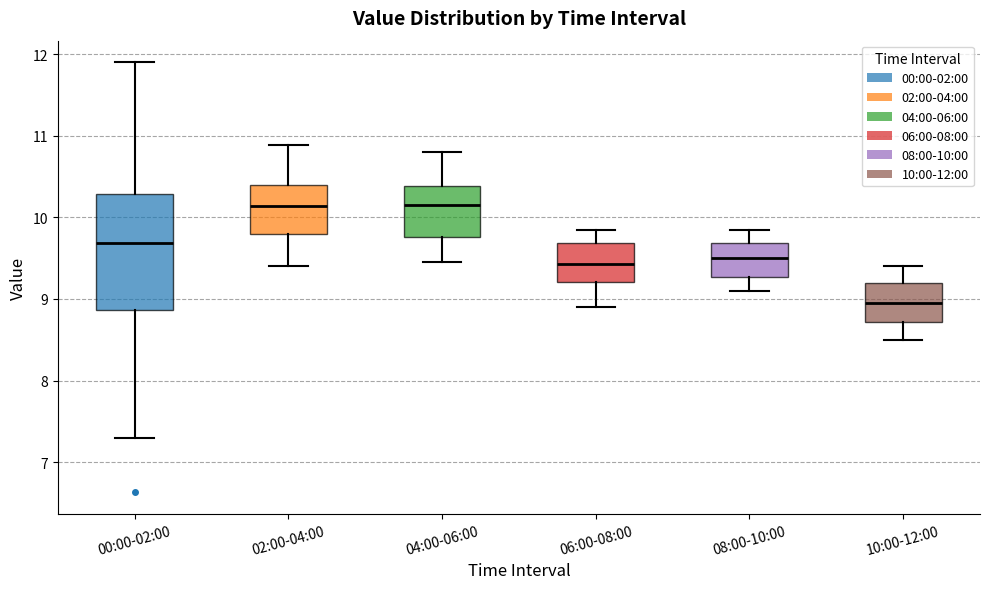

Reading left to right, read every box against the y-axis: the position of its median line, the range the box covers, and the ends of its whiskers. The values are not printed on the chart, so give them approximately, as read against the axis.

00:00-02:00: median 9.7, box 8.9 to 10.3, whiskers 7.3 to 11.9
02:00-04:00: median 10.1, box 9.8 to 10.4, whiskers 9.4 to 10.9
04:00-06:00: median 10.2, box 9.8 to 10.4, whiskers 9.5 to 10.8
06:00-08:00: median 9.4, box 9.2 to 9.7, whiskers 8.9 to 9.9
08:00-10:00: median 9.5, box 9.3 to 9.7, whiskers 9.1 to 9.9
10:00-12:00: median 9.0, box 8.7 to 9.2, whiskers 8.5 to 9.4